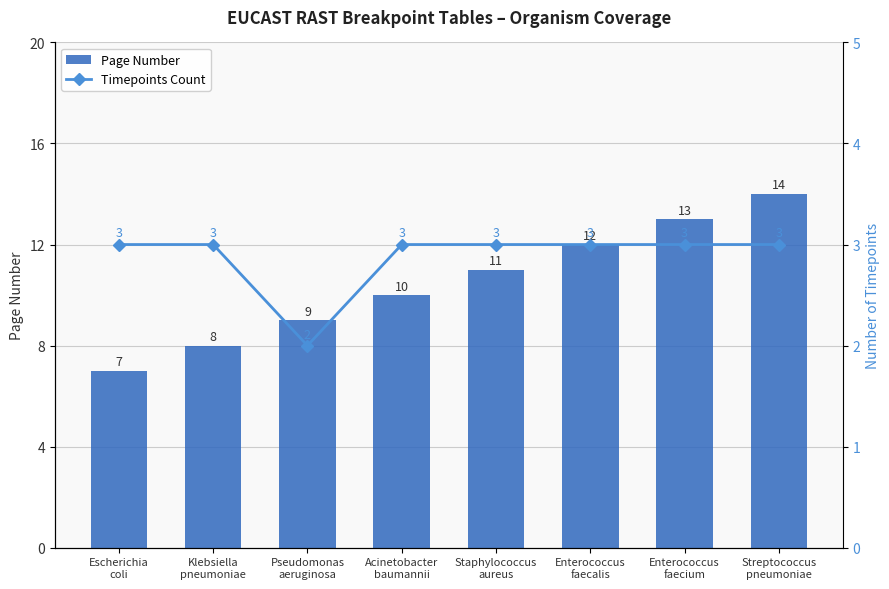

List the series in order of their overall mean, highest first.

Page Number, Timepoints Count